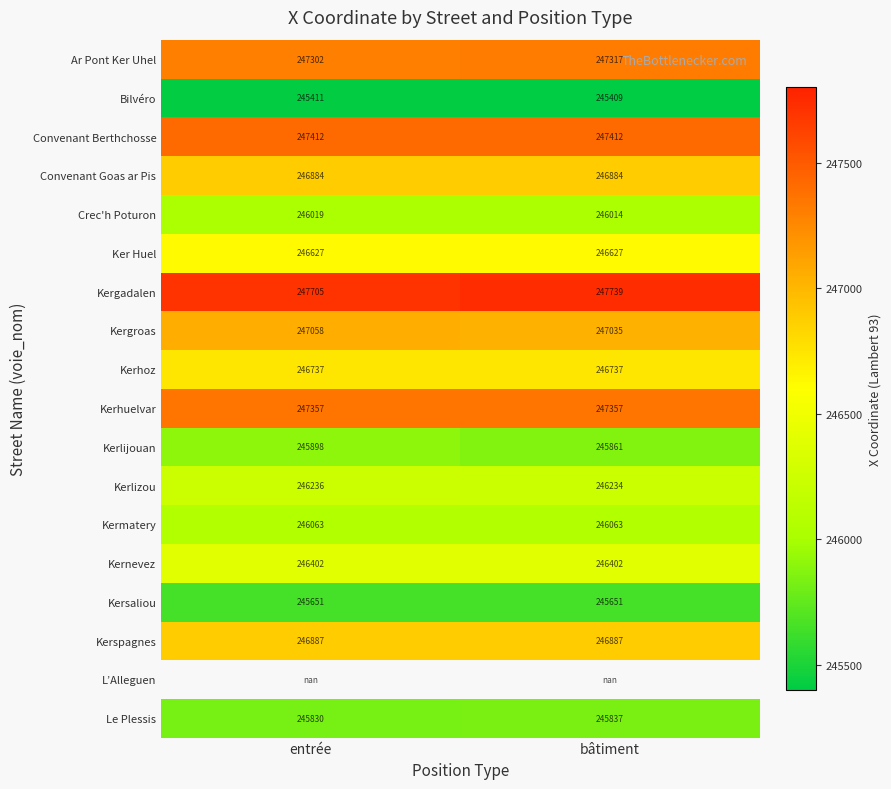

What is the difference between the highest and lowest values at bâtiment?

2330.4